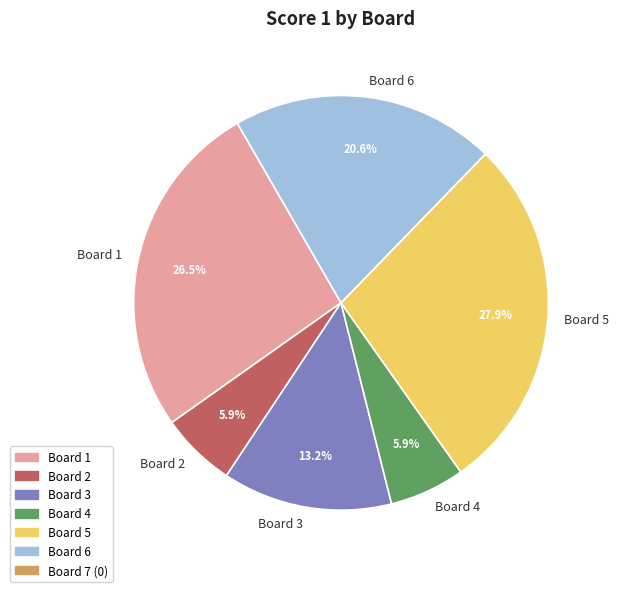

Count the number of slices in the pie.

6